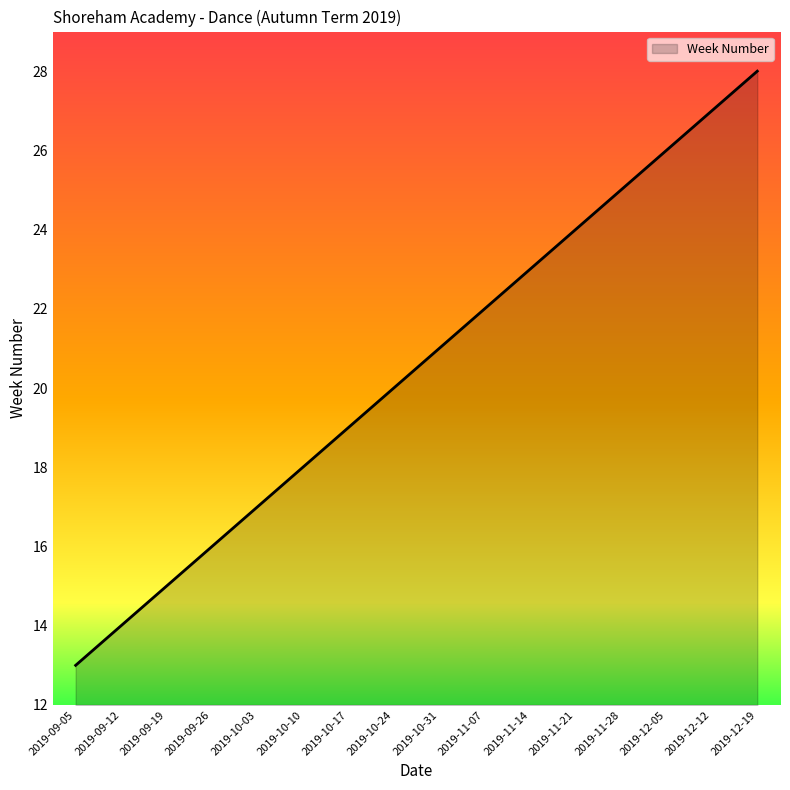

Rank the categories by value from lowest to highest.

2019-09-05, 2019-09-12, 2019-09-19, 2019-09-26, 2019-10-03, 2019-10-10, 2019-10-17, 2019-10-24, 2019-10-31, 2019-11-07, 2019-11-14, 2019-11-21, 2019-11-28, 2019-12-05, 2019-12-12, 2019-12-19